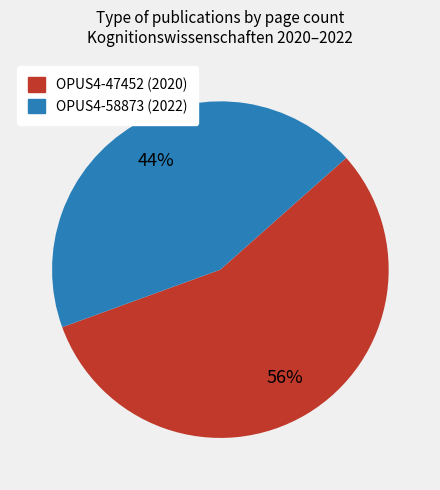

True or false: OPUS4-47452 accounts for 44% of the total.

False